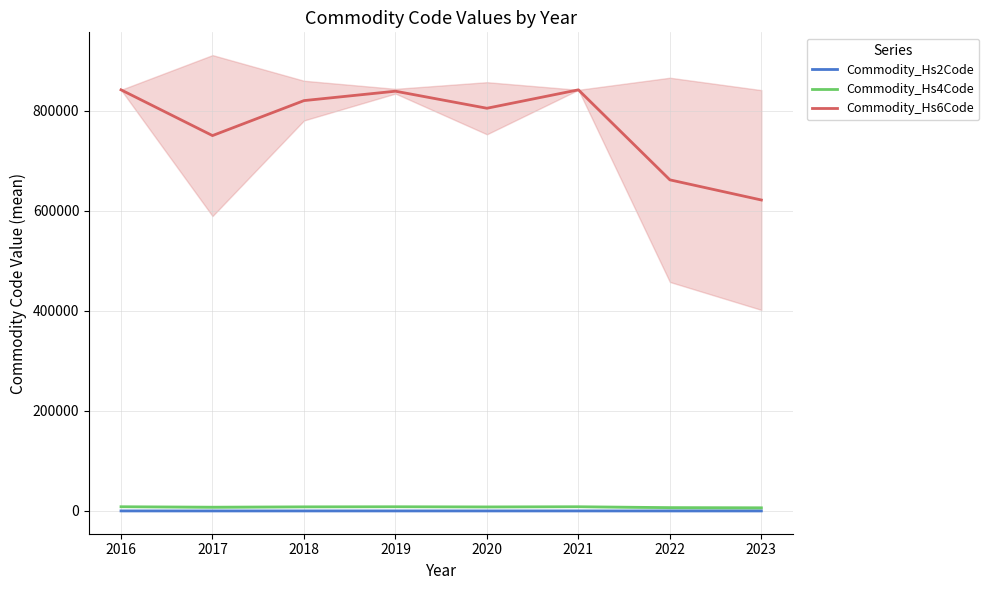

Reading right to left, what are all the values shown in this chart?

Commodity_Hs2Code: 2023=62.0	2022=66.0	2021=84.0	2020=80.3	2019=83.8	2018=81.8	2017=74.8	2016=84.0
Commodity_Hs4Code: 2023=6211.5	2022=6614.0	2021=8412.3	2020=8044.7	2019=8385.2	2018=8197.5	2017=7498.8	2016=8413.0
Commodity_Hs6Code: 2023=621201.5	2022=661452.2	2021=841297.0	2020=804500.3	2019=838555.5	2018=819775.5	2017=749894.0	2016=841311.0